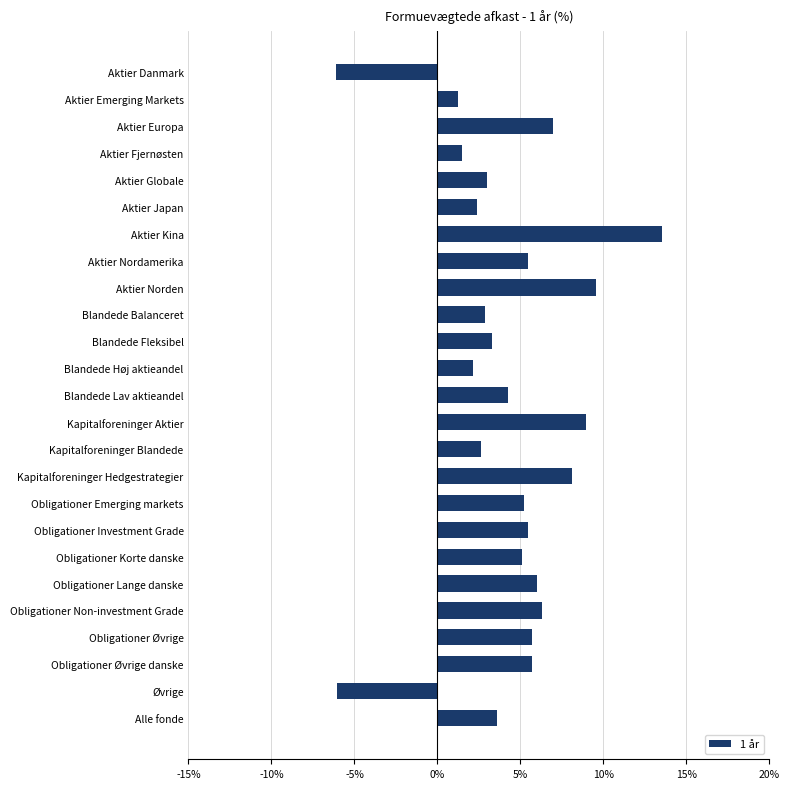

Which category has the highest value across all series?

Aktier Kina